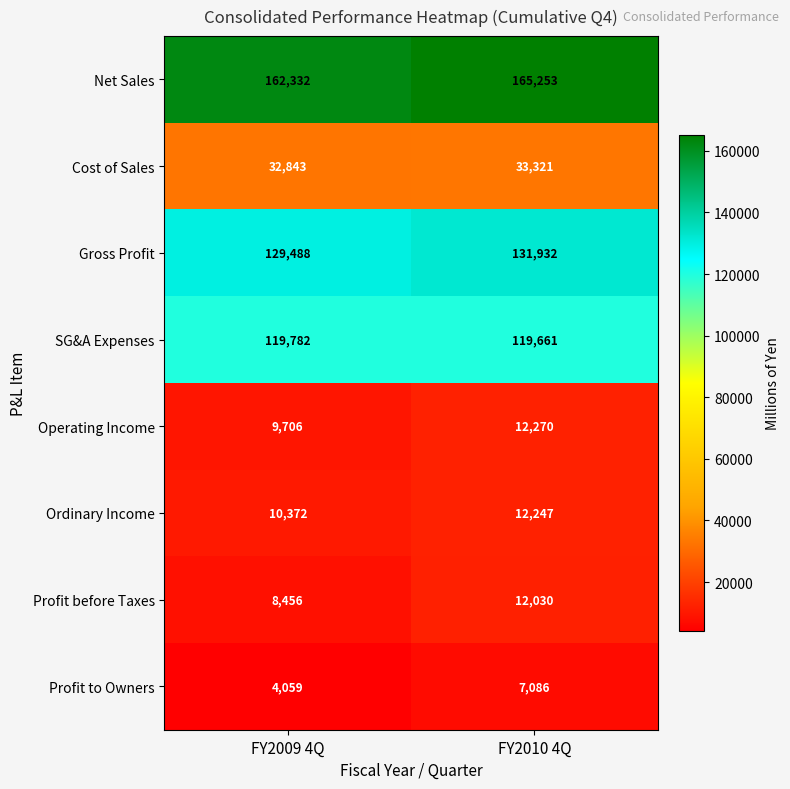

What is the difference between the Profit to Owners values at FY2010 4Q and FY2009 4Q?

3027